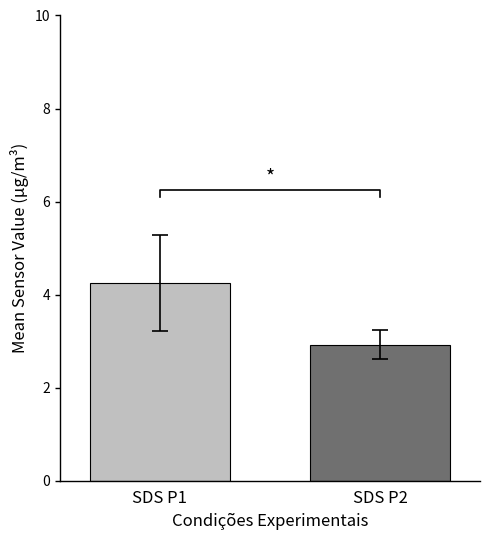

Which series has the widest spread of values?

SDS_P1